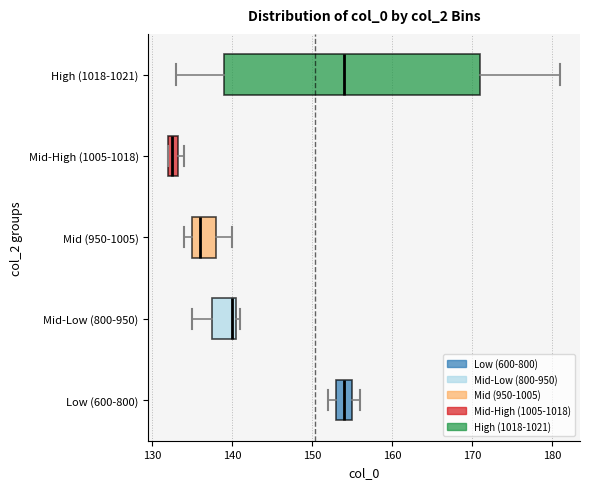

Comparing the boxes themselves (not the whiskers), which one is the widest?

High (1018-1021)